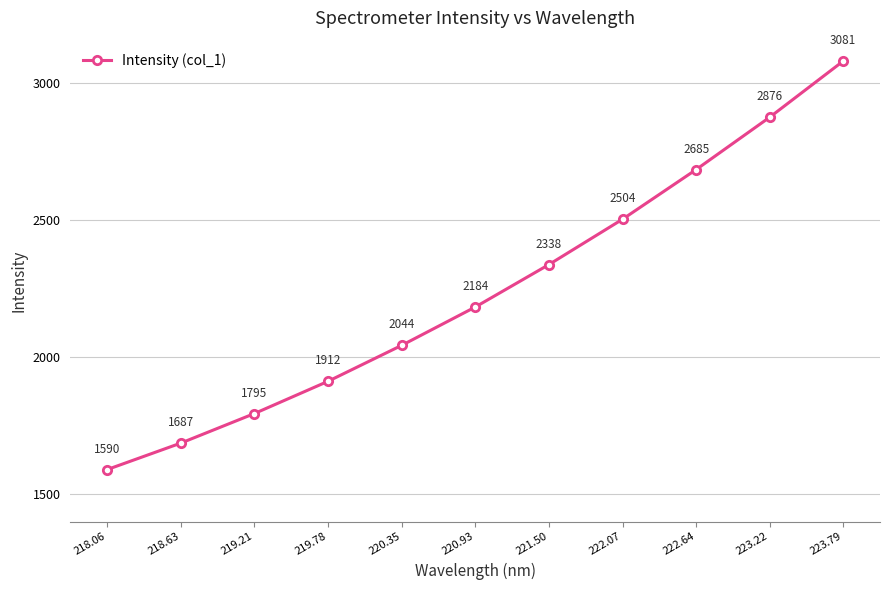

What is the change in value from 218.06 to 222.64?

+1095.0